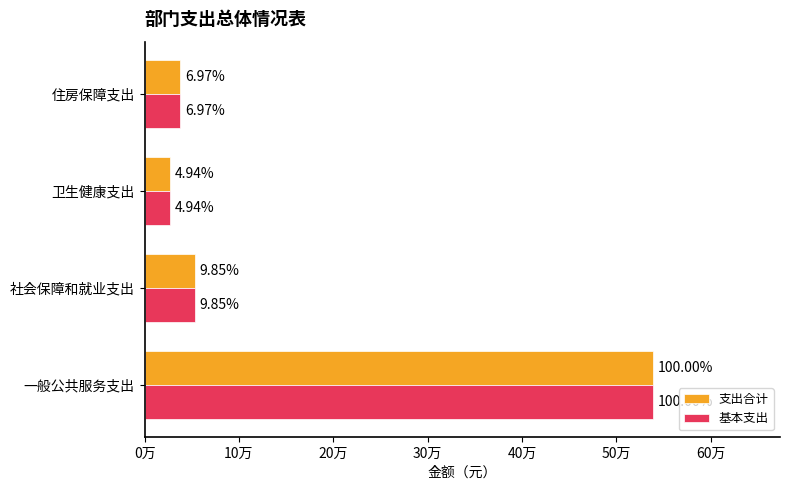

What is the difference between the second highest and second lowest values in the 支出合计 series?

15512.7